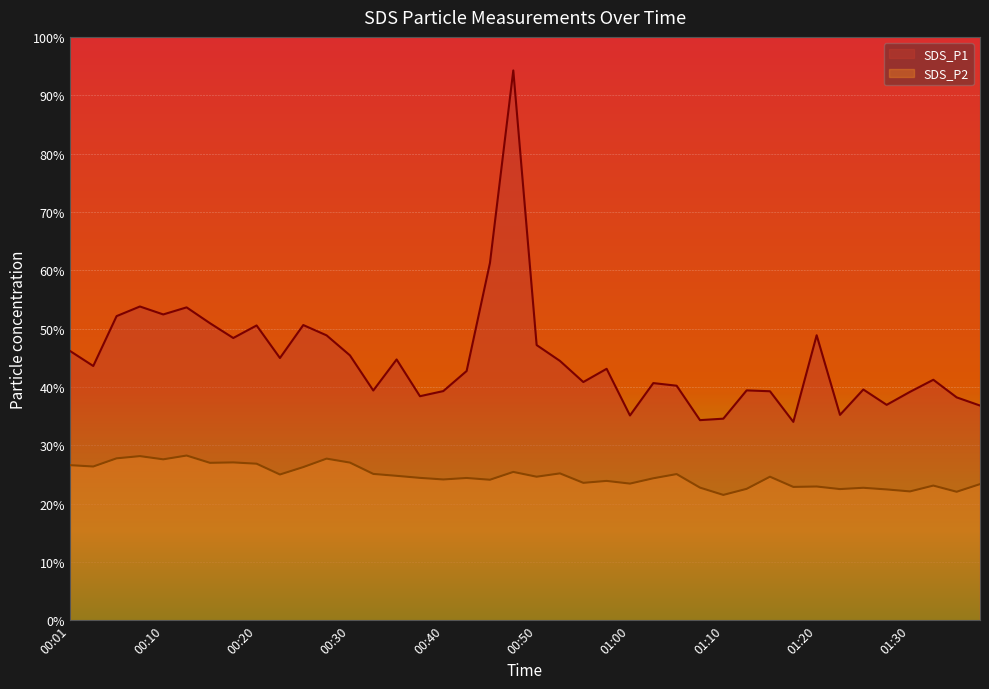

Reading right to left, what are all the values shown in this chart?

SDS_P1: 01:37=36.8	01:35=38.2	01:32=41.2	01:30=39.1	01:27=36.9	01:25=39.5	01:22=35.2	01:20=48.9	01:17=34.0	01:15=39.2	01:12=39.4	01:10=34.5	01:07=34.3	01:05=40.2	01:02=40.6	01:00=35.1	00:57=43.1	00:55=40.8	00:52=44.5	00:50=47.2	00:47=94.2	00:45=61.2	00:43=42.7	00:40=39.3	00:38=38.4	00:35=44.7	00:33=39.4	00:30=45.4	00:28=48.8	00:25=50.6	00:23=45.0	00:20=50.5	00:18=48.4	00:15=50.9	00:13=53.6	00:10=52.4	00:08=53.8	00:06=52.1	00:03=43.6	00:01=46.2
SDS_P2: 01:37=23.3	01:35=22.0	01:32=23.1	01:30=22.1	01:27=22.4	01:25=22.7	01:22=22.5	01:20=22.9	01:17=22.9	01:15=24.6	01:12=22.5	01:10=21.5	01:07=22.7	01:05=25.1	01:02=24.3	01:00=23.4	00:57=23.9	00:55=23.6	00:52=25.2	00:50=24.6	00:47=25.4	00:45=24.1	00:43=24.4	00:40=24.1	00:38=24.4	00:35=24.8	00:33=25.1	00:30=27.0	00:28=27.7	00:25=26.2	00:23=25.0	00:20=26.8	00:18=27.1	00:15=27.0	00:13=28.2	00:10=27.6	00:08=28.1	00:06=27.8	00:03=26.4	00:01=26.6